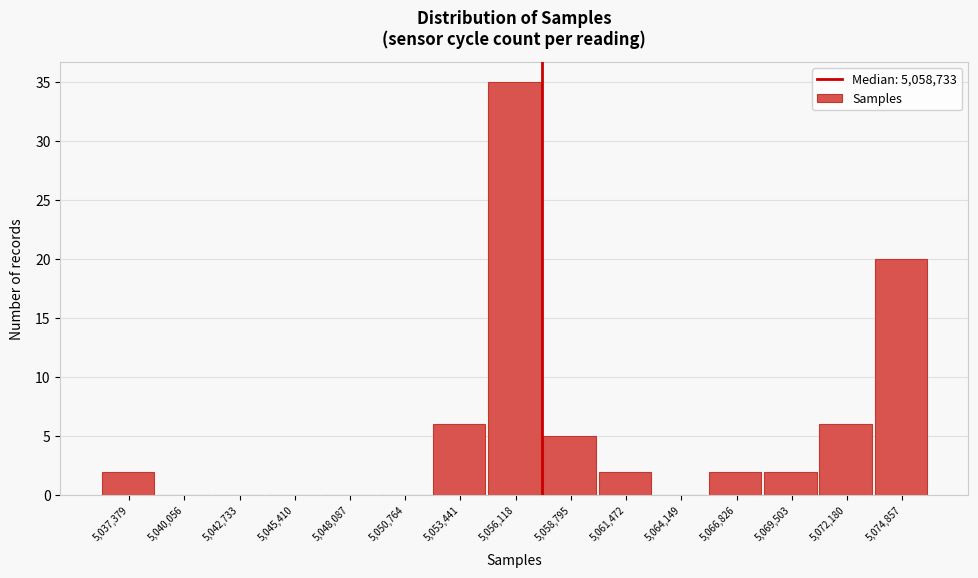

Reading left to right, list all the values displayed in this chart.

5,037,379=2	5,040,056=0	5,042,733=0	5,045,410=0	5,048,087=0	5,050,764=0	5,053,441=6	5,056,118=35	5,058,795=5	5,061,472=2	5,064,149=0	5,066,826=2	5,069,503=2	5,072,180=6	5,074,857=20